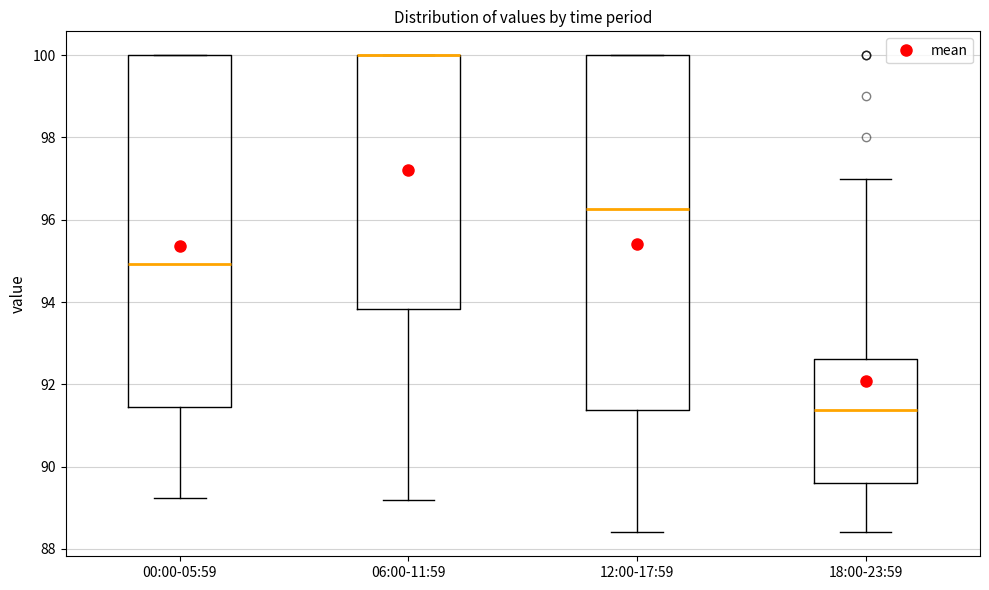

Reading left to right, transcribe this box plot: for each box, give where its median line is, the range the box spans, and where its two whiskers end, as read against the y-axis. The values are not printed on the chart, so give them approximately, as read against the axis.

00:00-05:59: median 95.0, box 91.4 to 100.0, whiskers 89.2 to 100.0
06:00-11:59: median 100.0 (drawn on the box's upper edge), box 93.8 to 100.0, whiskers 89.2 to 100.0
12:00-17:59: median 96.2, box 91.4 to 100.0, whiskers 88.4 to 100.0
18:00-23:59: median 91.4, box 89.6 to 92.6, whiskers 88.4 to 97.0